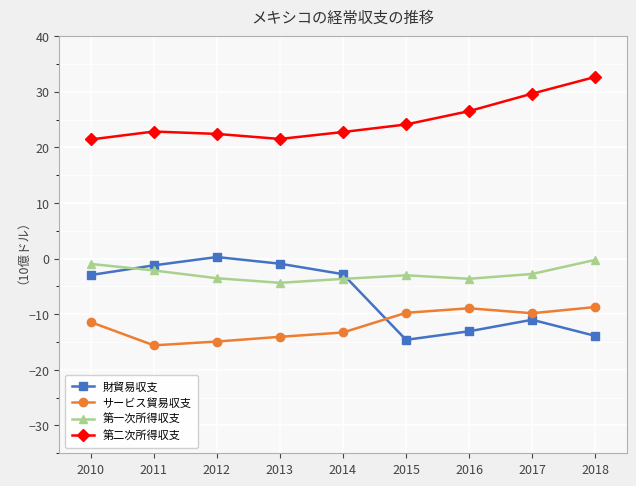

What is the smallest value displayed?

-15.6